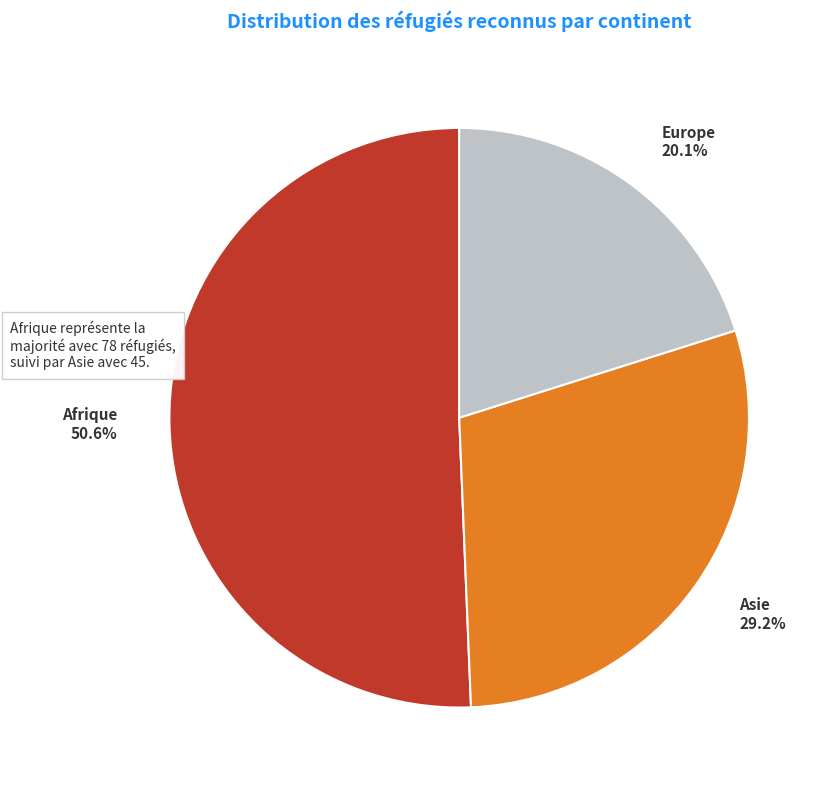

Which slice represents more than half of the pie?

Afrique